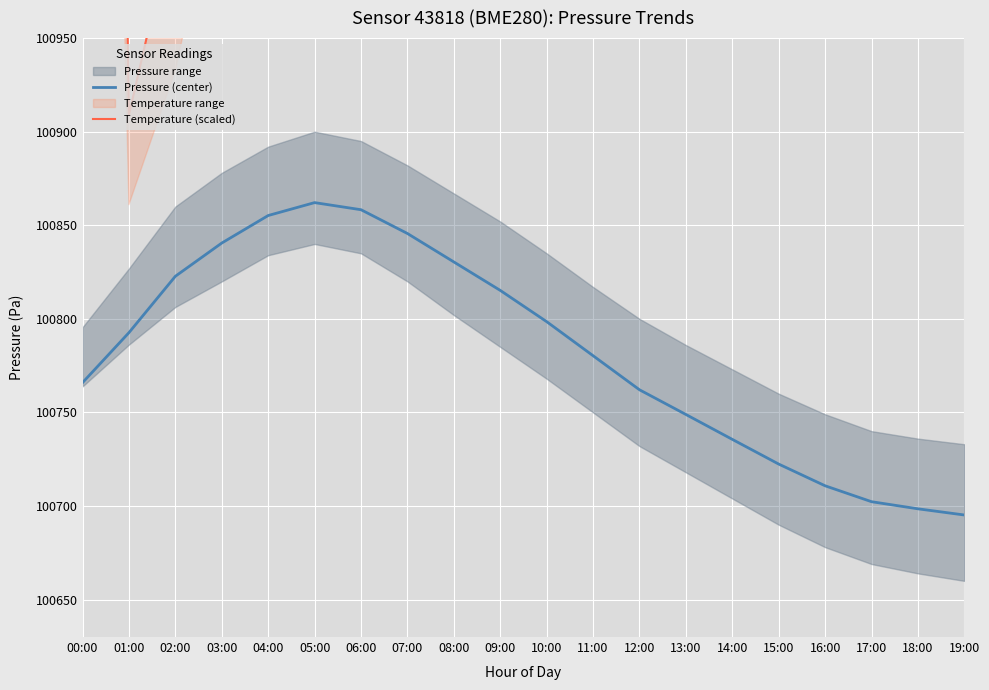

Where is the first local minimum for Temperature (scaled)?

01:00